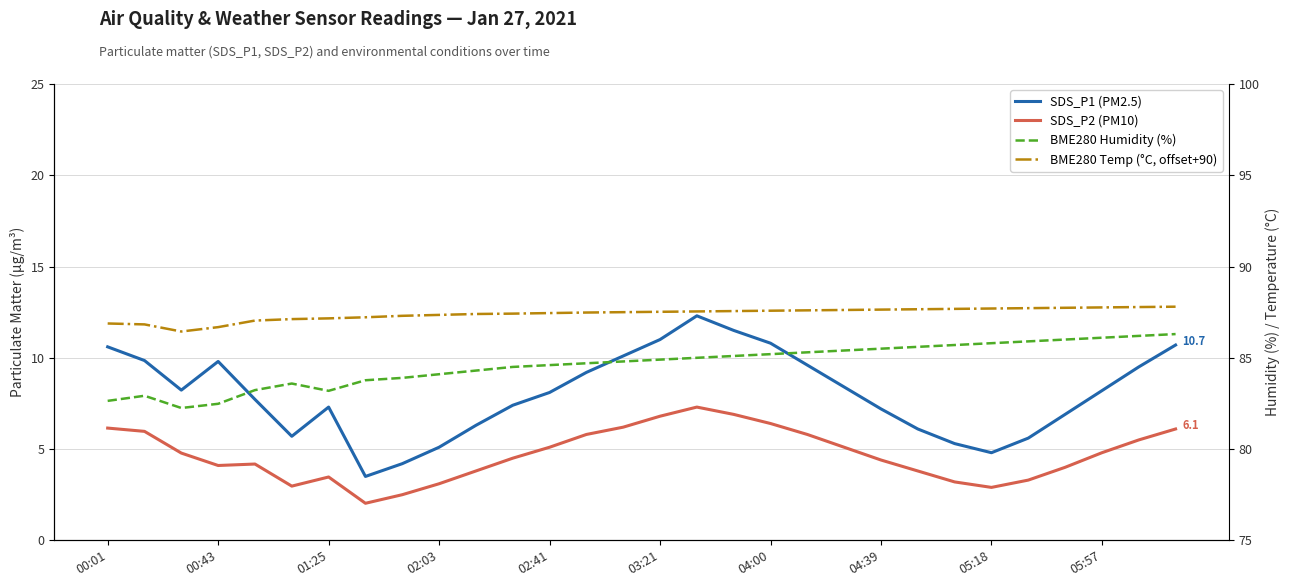

Which series has the widest spread of values?

SDS_P1 (PM2.5)